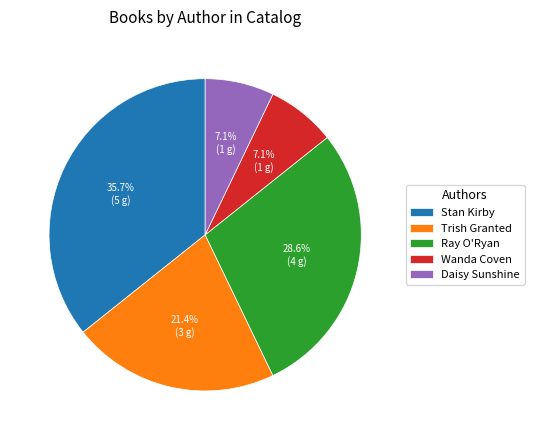

Count the number of slices in the pie.

5